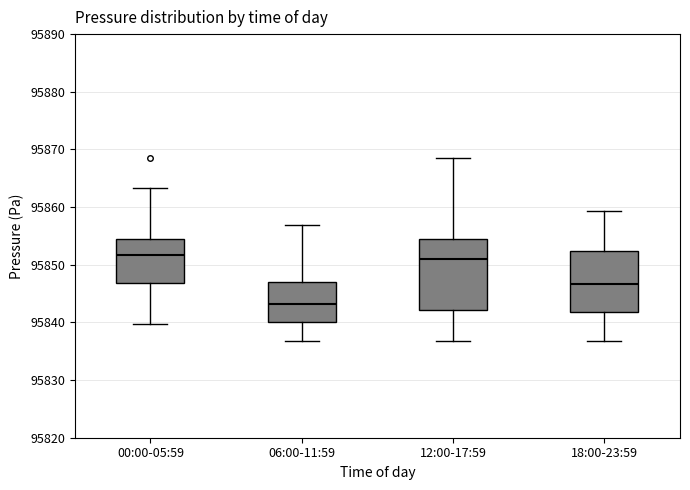

Comparing the boxes themselves (not the whiskers), which one is the tallest?

12:00-17:59